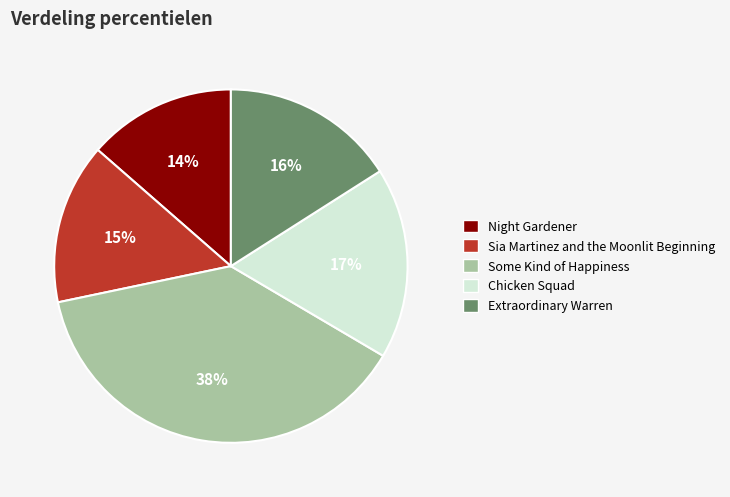

To the nearest percent, what portion does Some Kind of Happiness represent?

38%